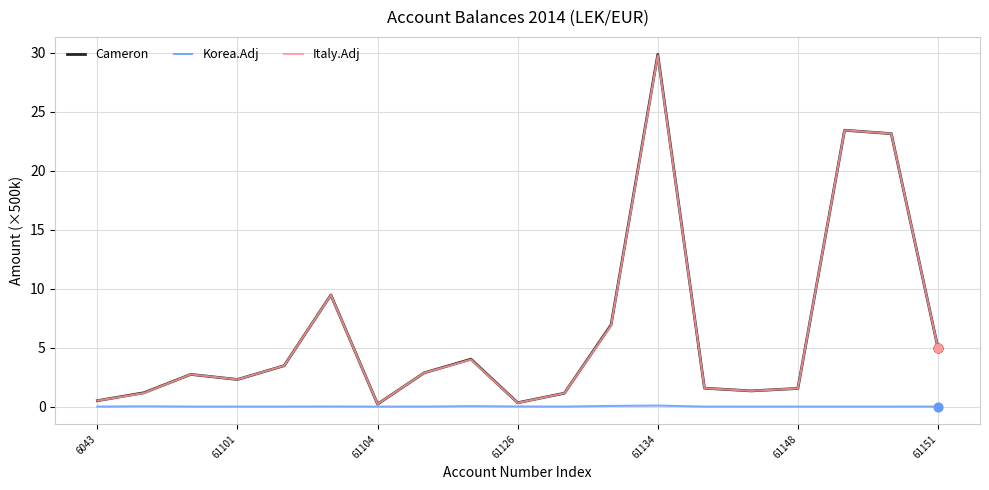

At which category is the sum across all series the highest?

61134